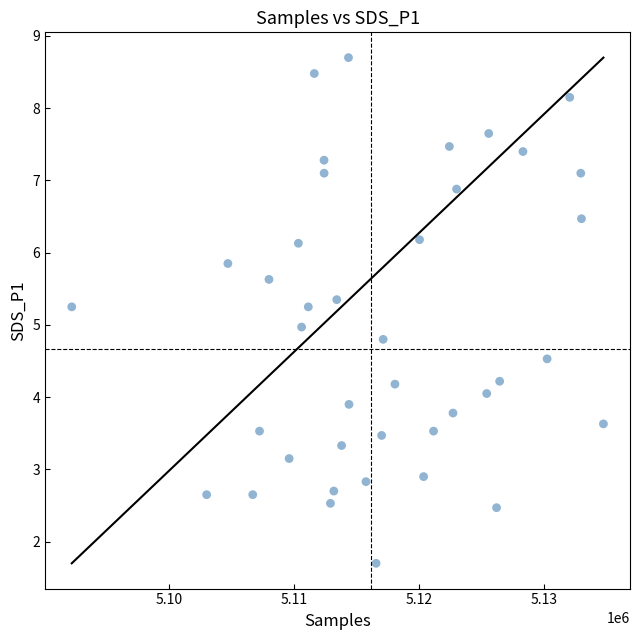

What is the range of Y values (max minus min)?

7.0